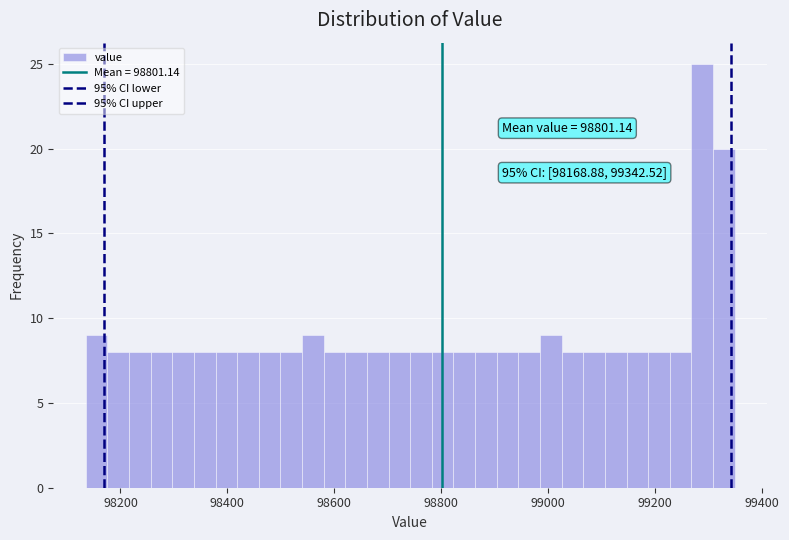

Read against the x-axis, roughly where is the centre of the tallest bar?

99280